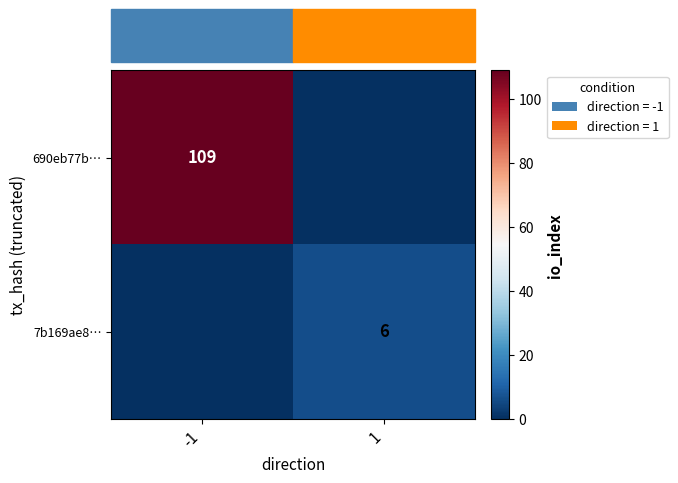

True or false: 690eb77b… has a value of 59 at -1.

False